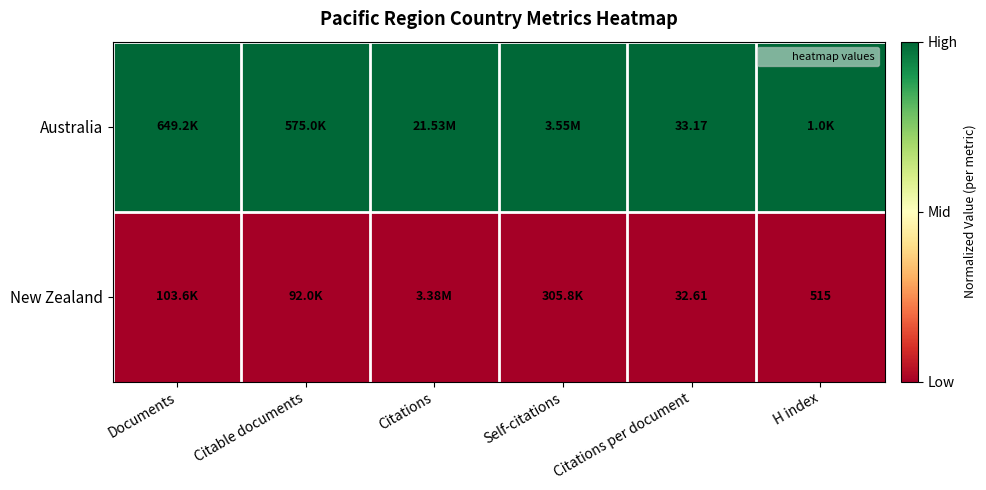

Which series has the largest total across all categories?

Australia